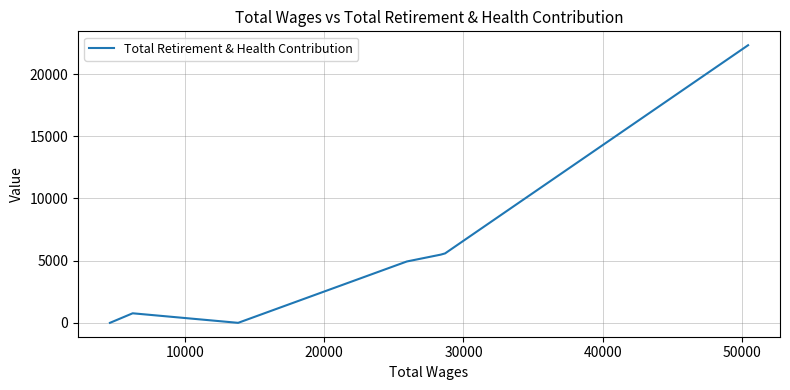

How many data points are above 4935?

3